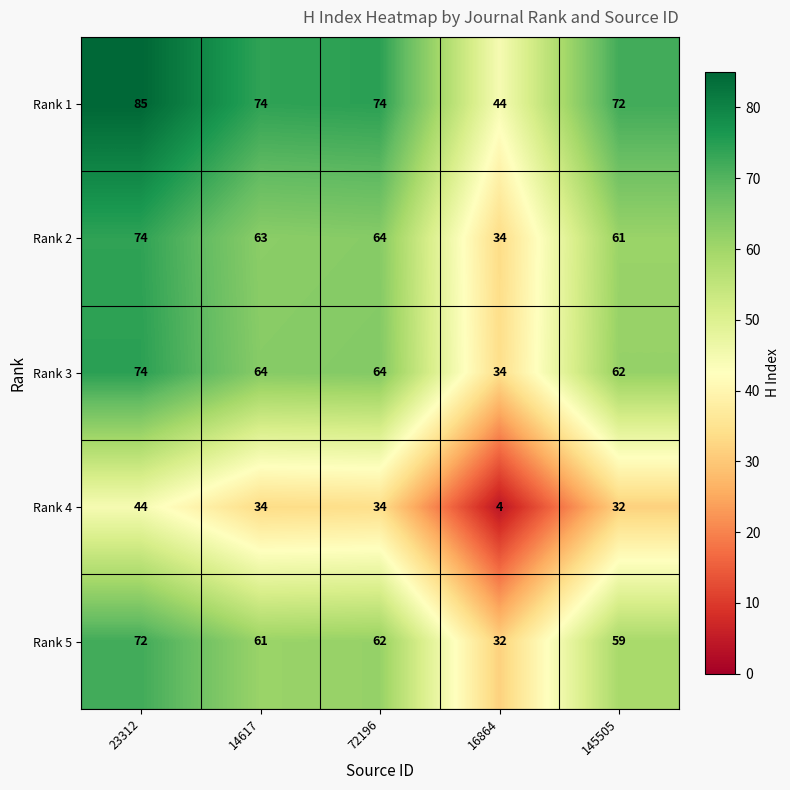

What is the difference between the Rank 4 values at 145505 and 23312?

12